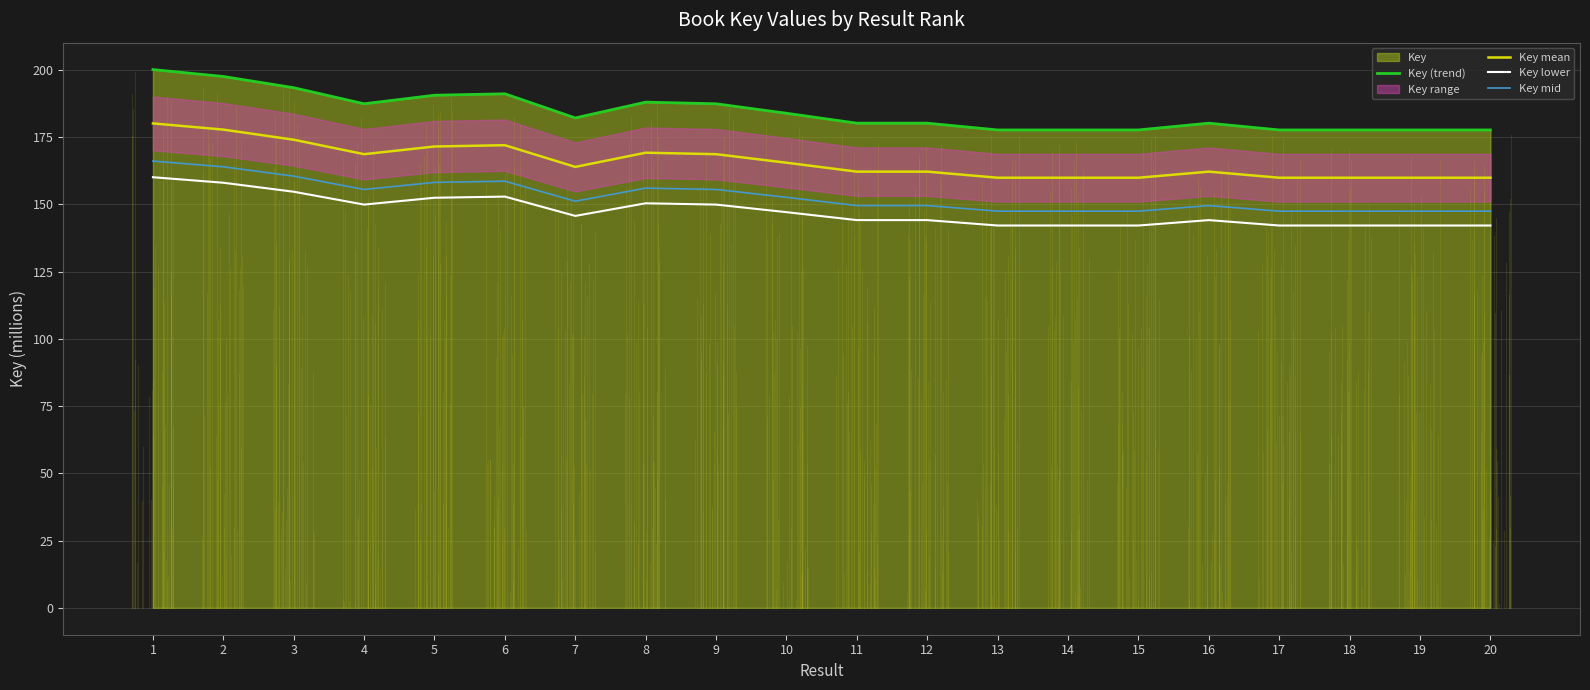

True or false: Key mid and Key lower intersect in this chart.

False